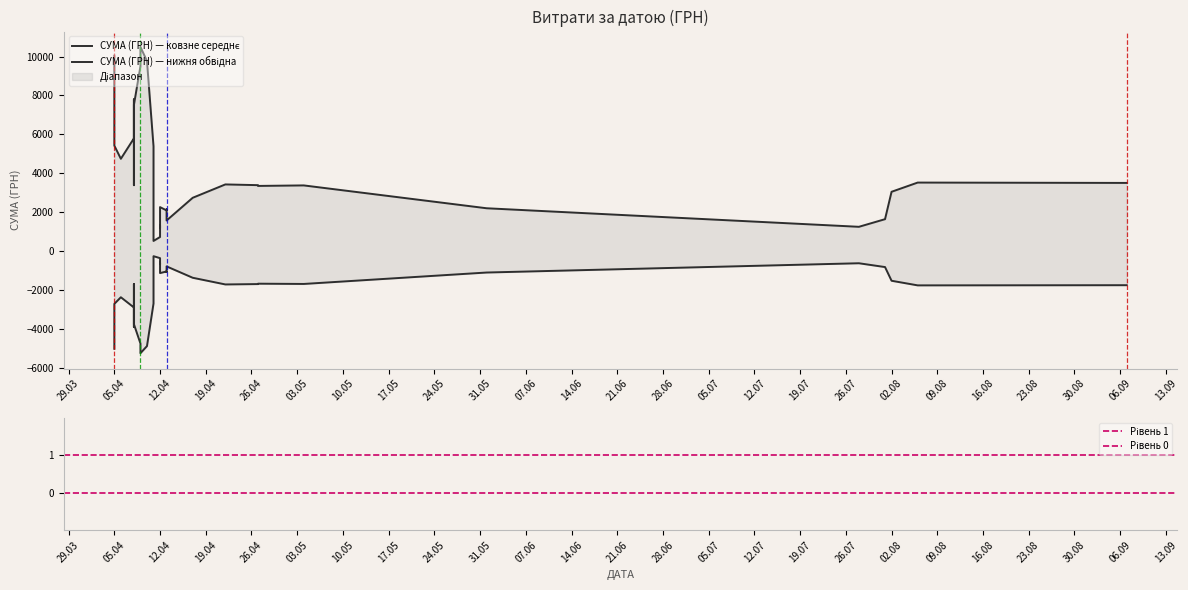

Is this an area chart (filled region under the line)?

No